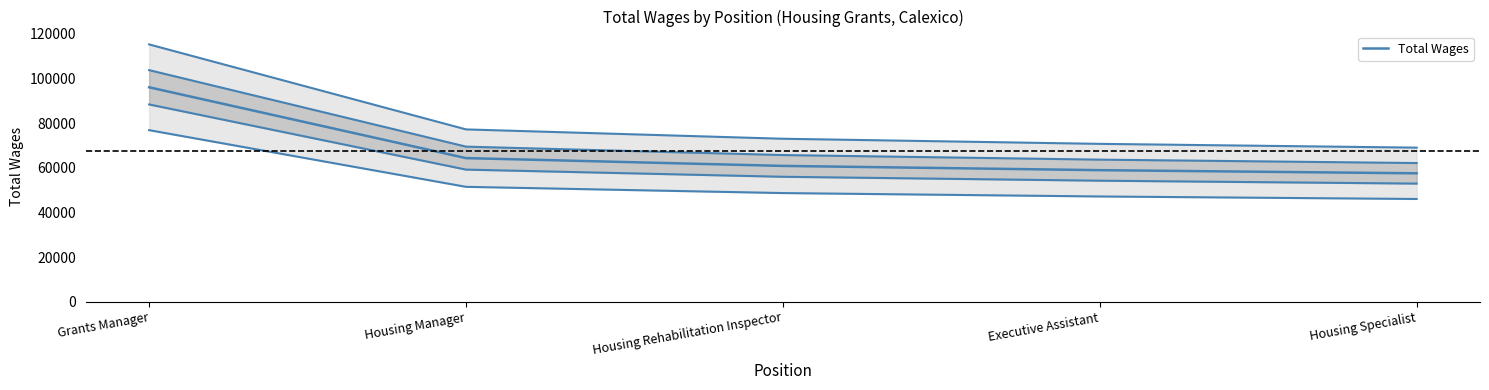

At which category does the chart reach its peak across all series?

Grants Manager